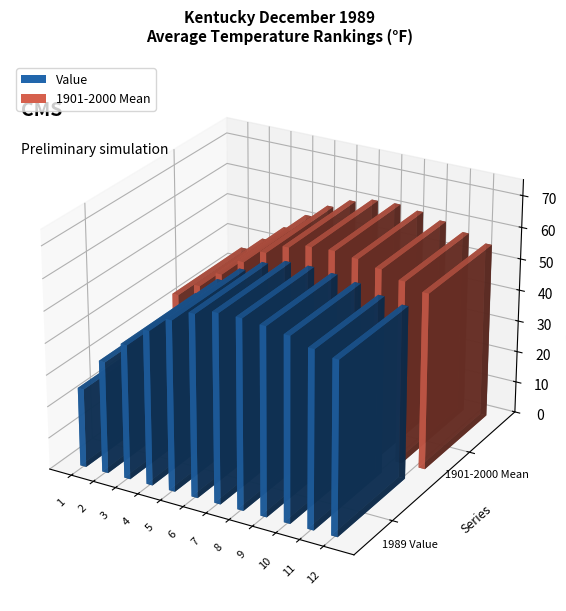

What is the maximum value for Value?

59.5